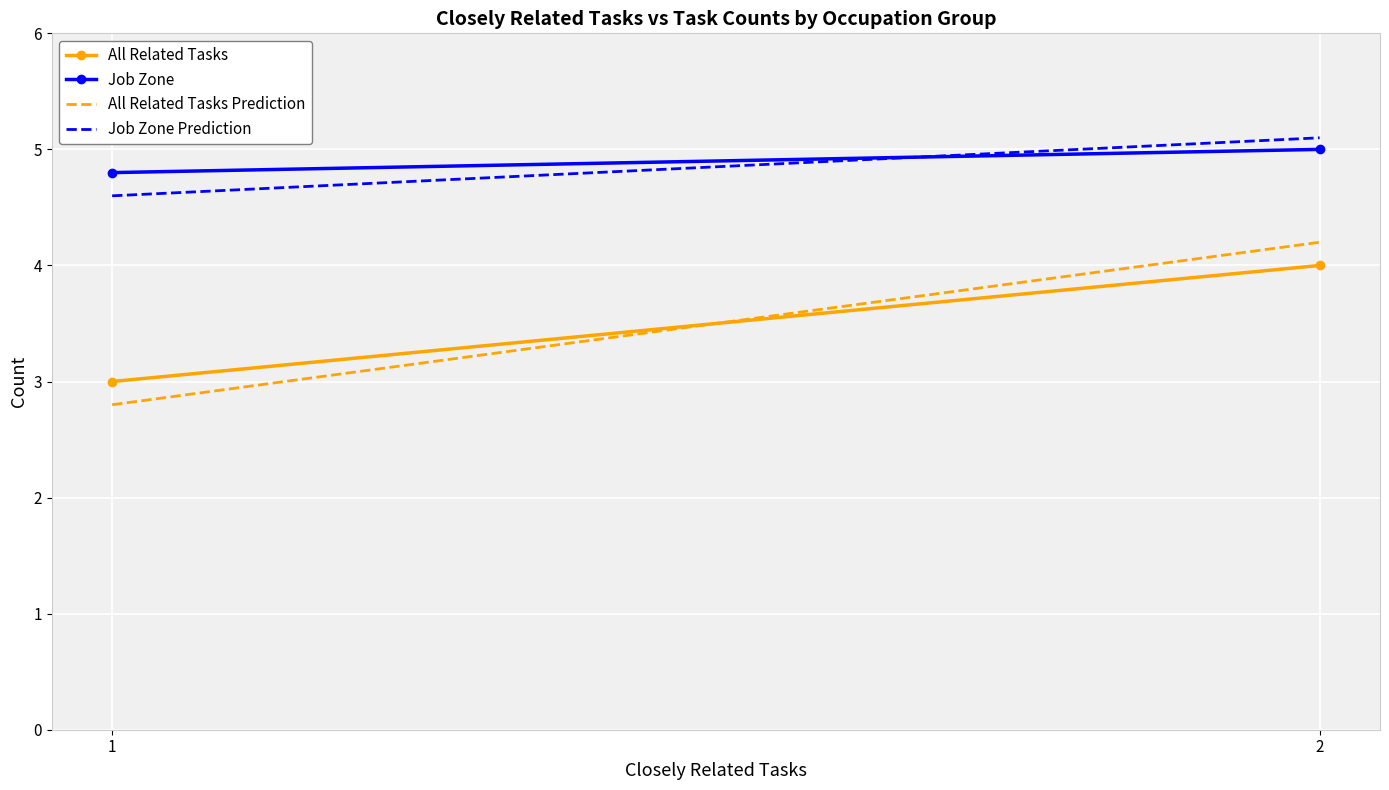

Which has a higher value, 2 or 1?

2